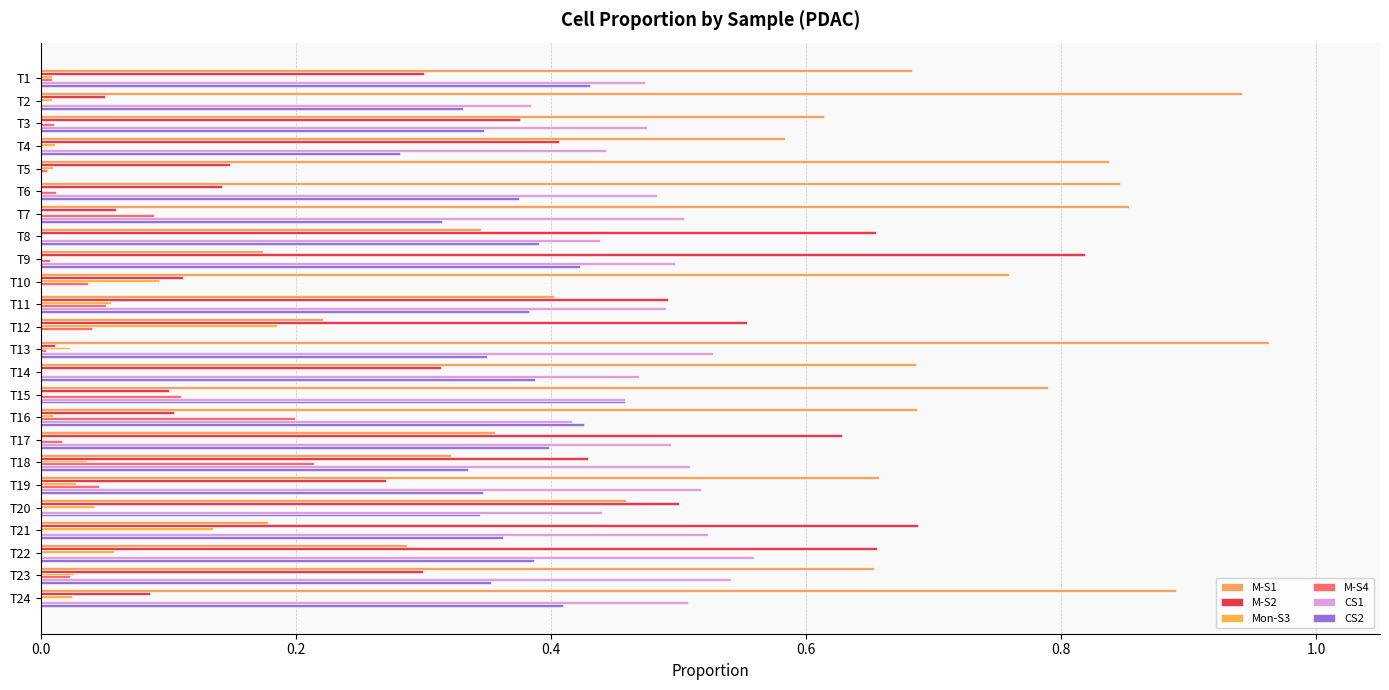

What are all the series names shown in the legend?

M-S1, M-S2, Mon-S3, M-S4, CS1, CS2